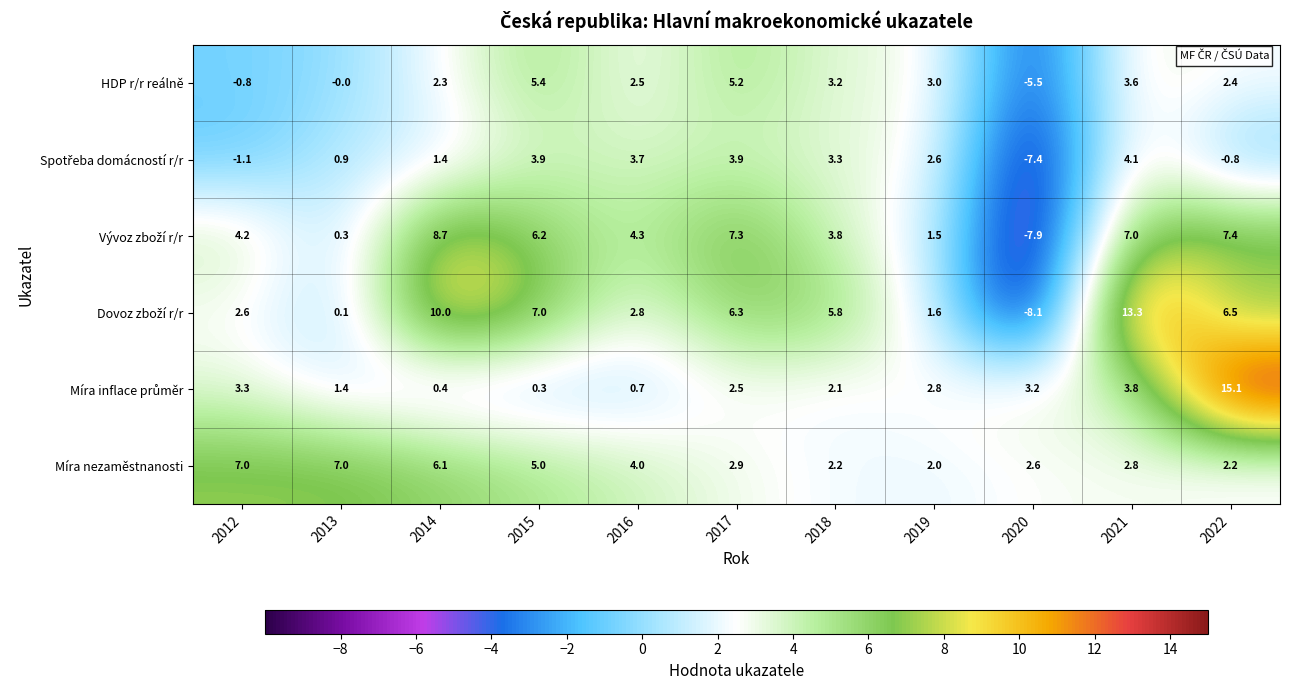

What is the total value across all series at 2018?

20.4